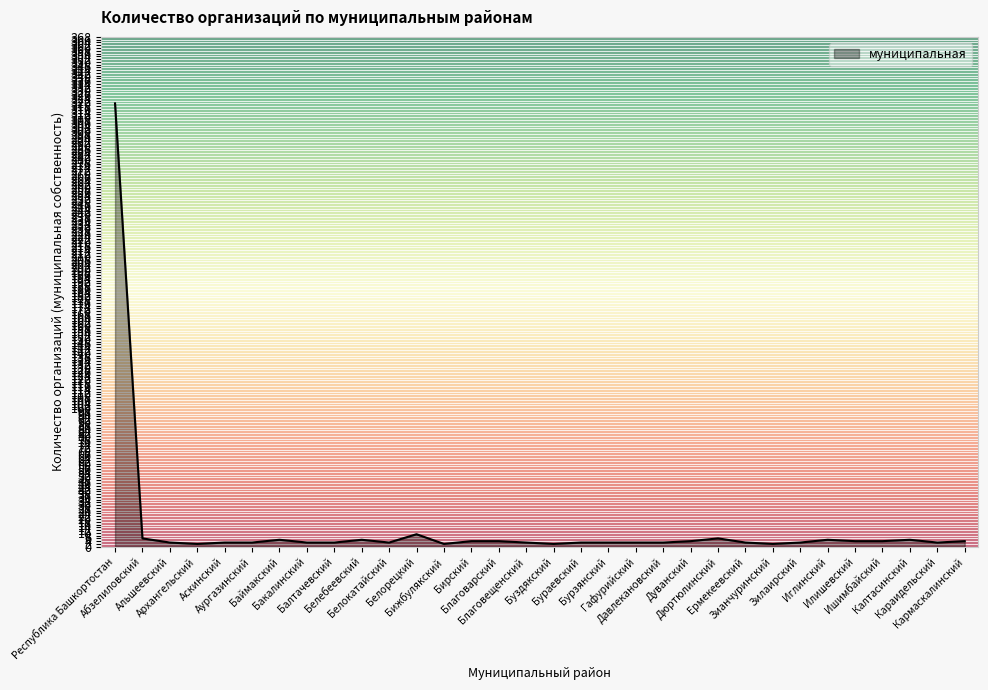

What is the maximum value shown in the chart?

320